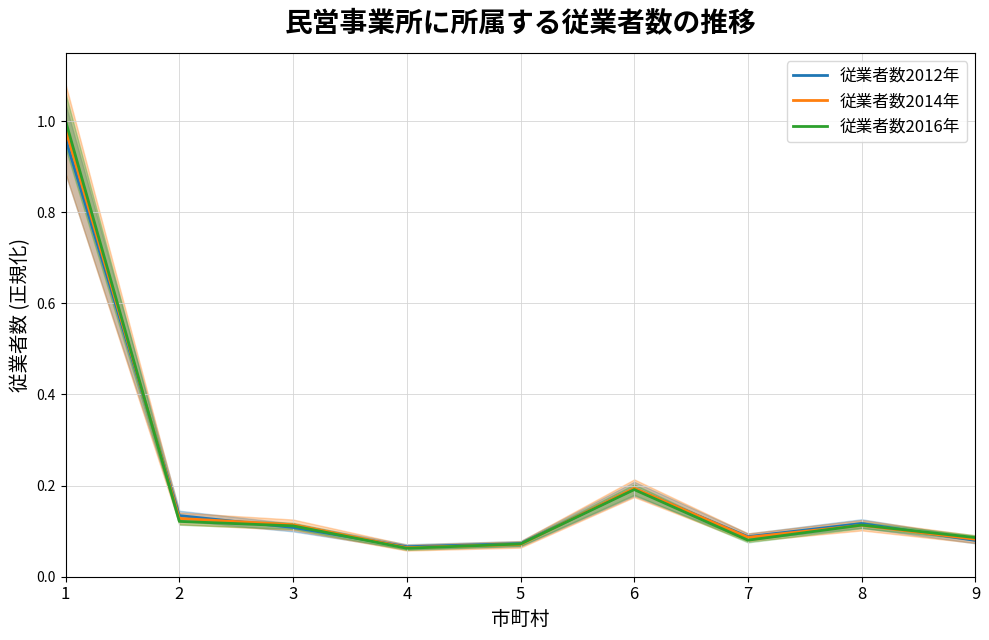

Where is the first local maximum for 従業者数2012年?

6